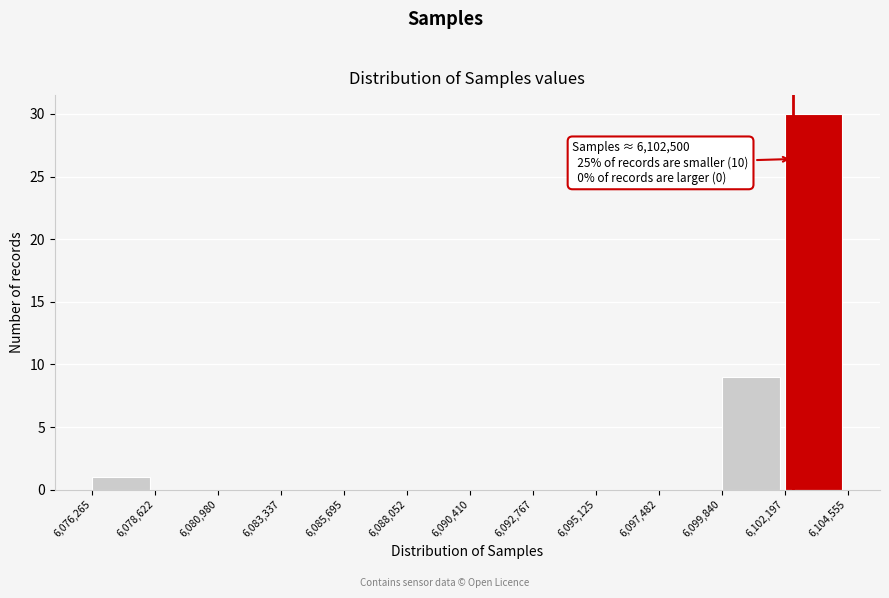

Over which range of the x-axis is the bar tallest?

6,102,197 to 6,104,555